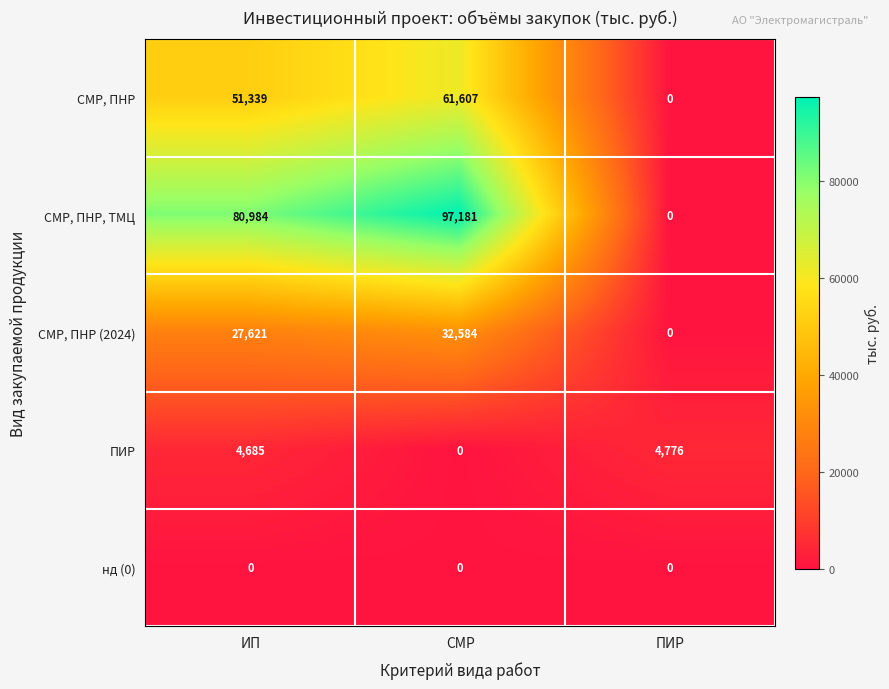

Reading left to right, list all the values displayed in this chart.

СМР, ПНР: 51339	61607	0
СМР, ПНР, ТМЦ: 80984	97181	0
СМР, ПНР (2024): 27621	32584	0
ПИР: 4685	0	4776
нд (0): 0	0	0